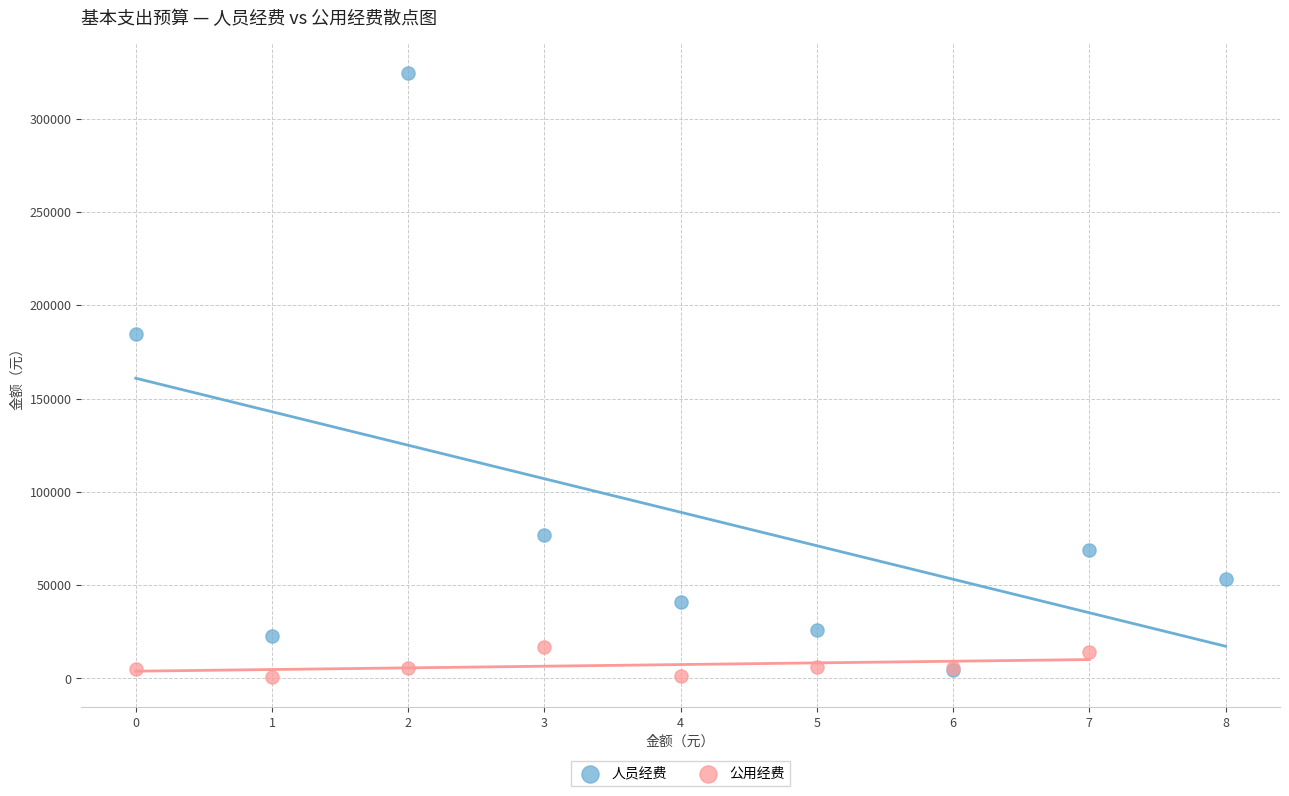

Which series reaches the maximum Y coordinate?

人员经费